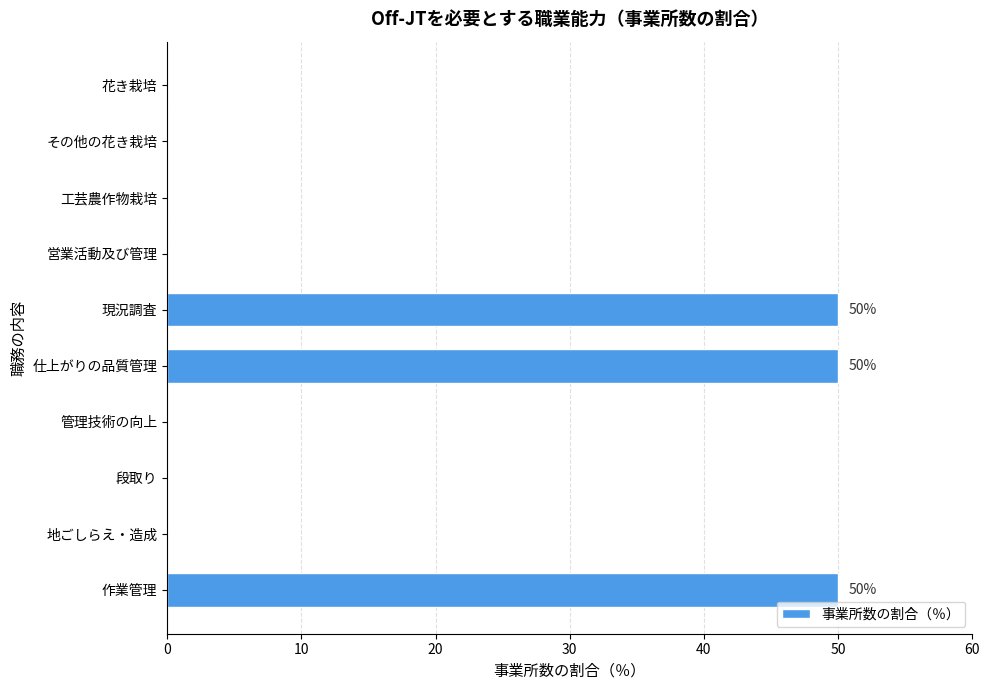

What is the sum of all values?

150